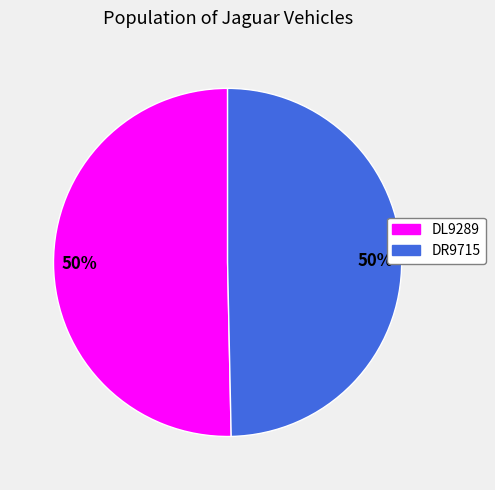

Do DR9715 and DL9289 together represent more than half of the pie?

Yes